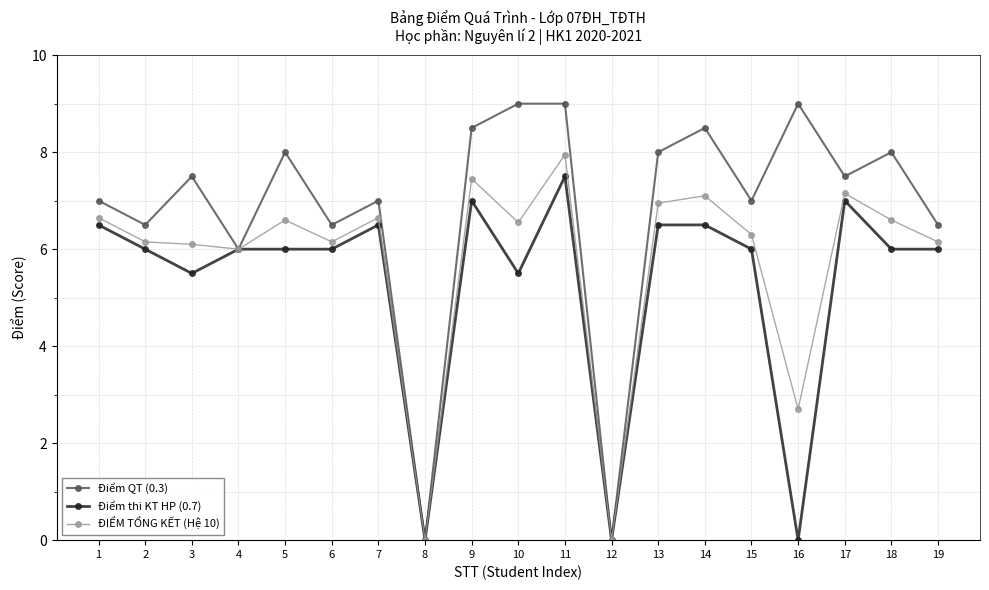

List the series in order of their overall mean, lowest first.

Điểm thi KT HP (0.7), ĐIỂM TỔNG KẾT (Hệ 10), Điểm QT (0.3)